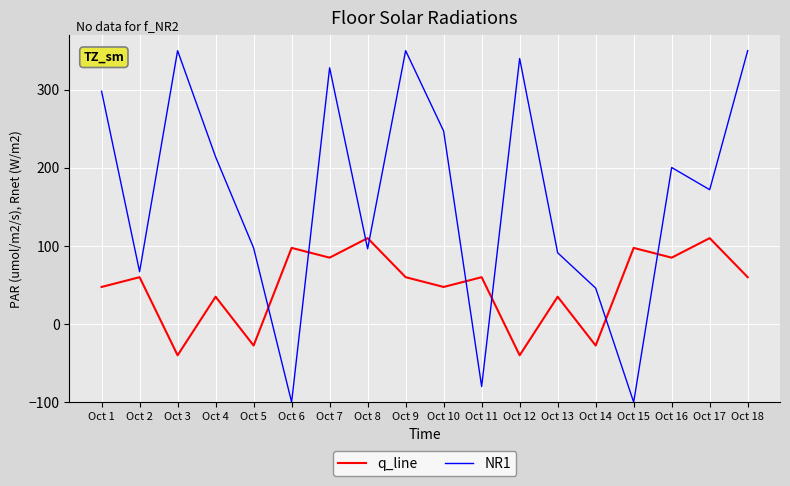

How many interior local valleys does the NR1 series have?

6